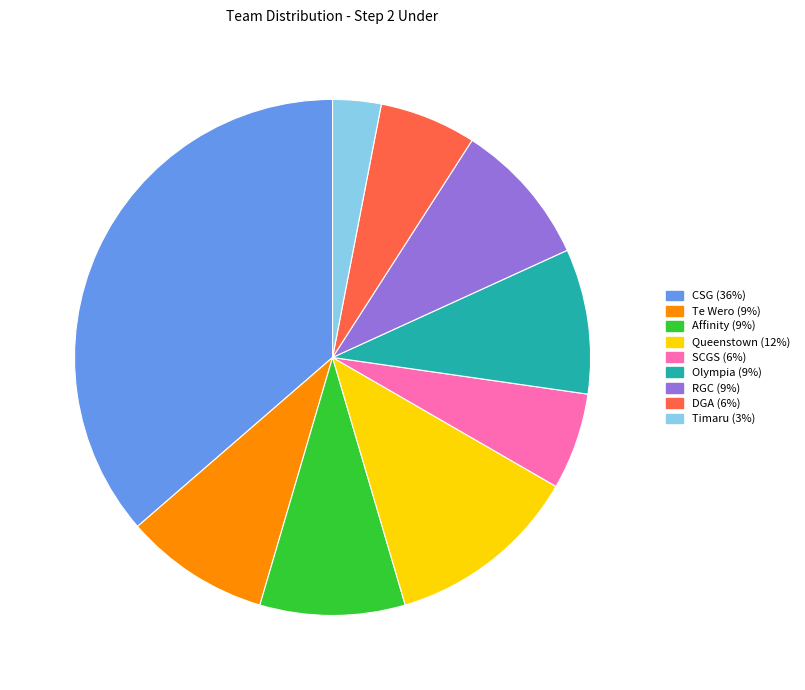

Combined, do Te Wero and RGC account for over 50%?

No